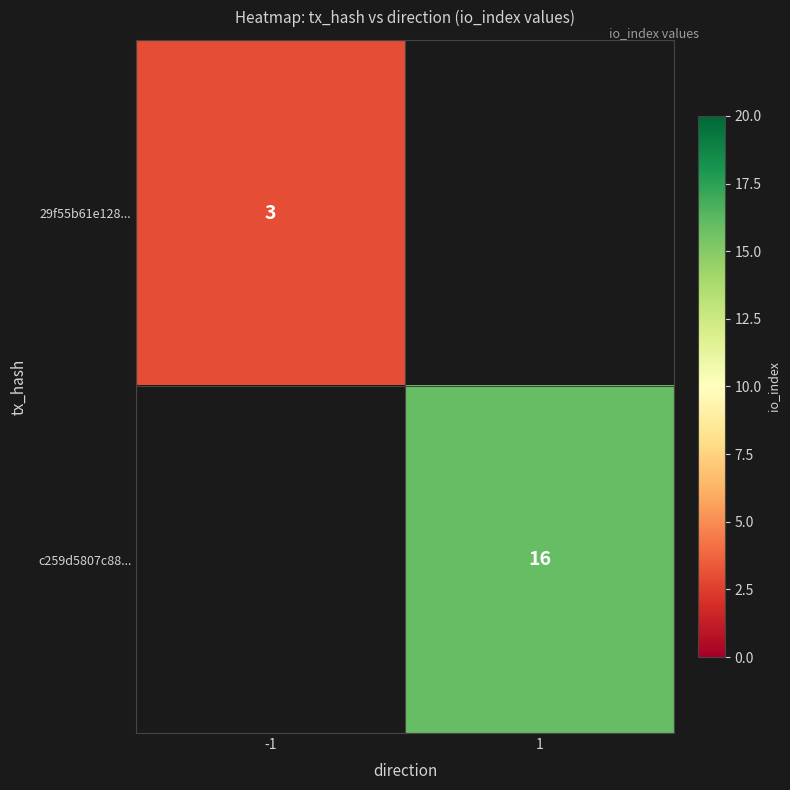

Is it true that 29f55b61e128... equals 1 at -1?

False